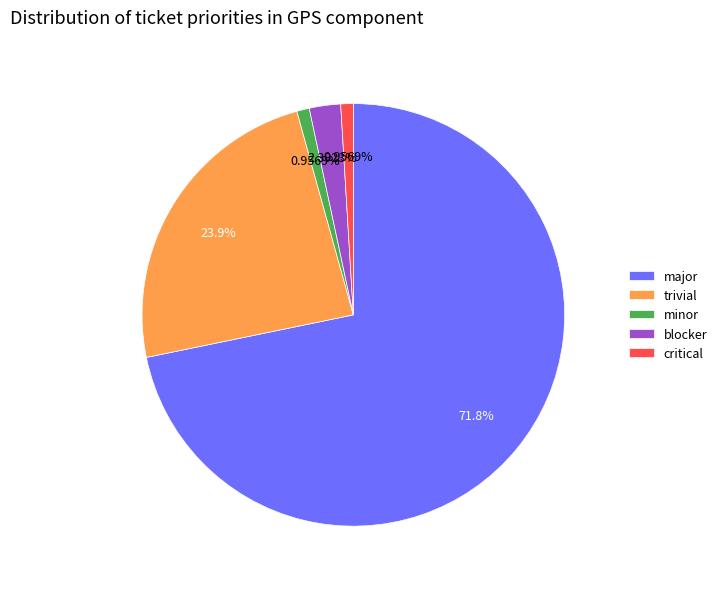

Approximately how many times larger is the value at minor compared to blocker?

0.4